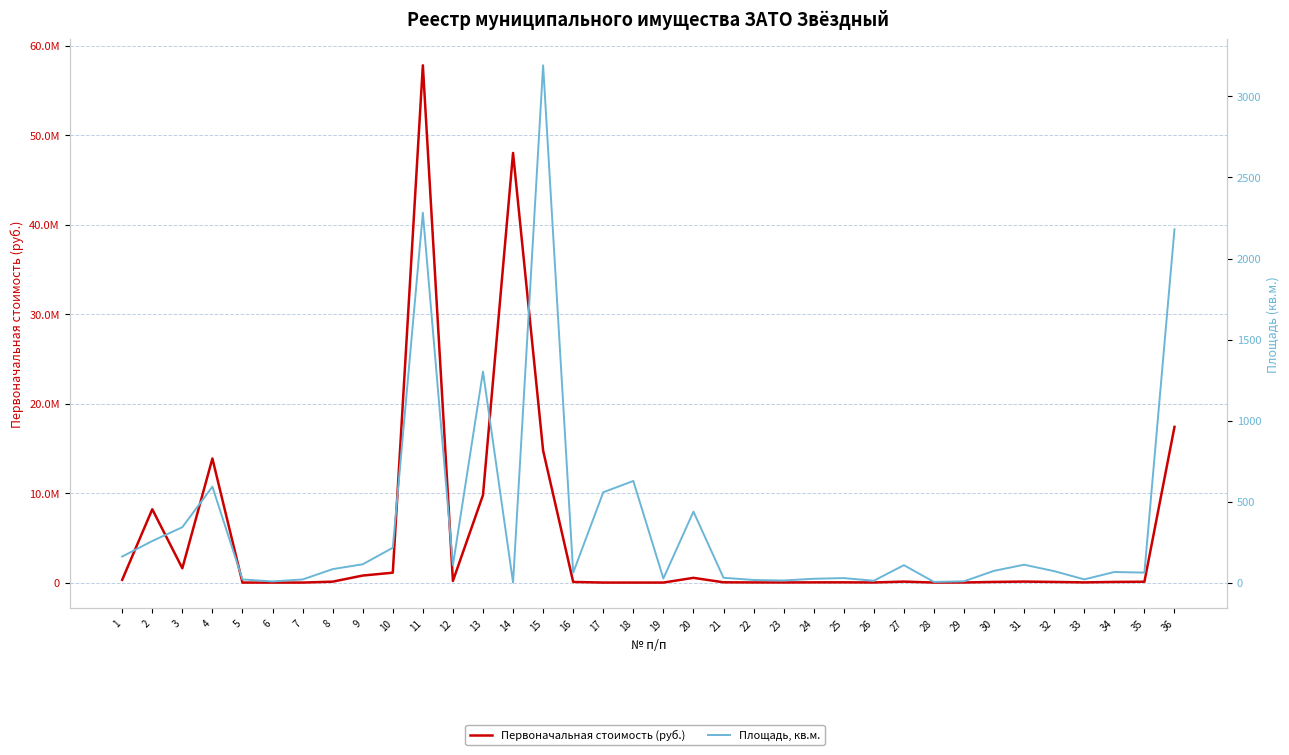

The Первоначальная стоимость (руб.) series shows 40809.4 at 21. True or false?

False